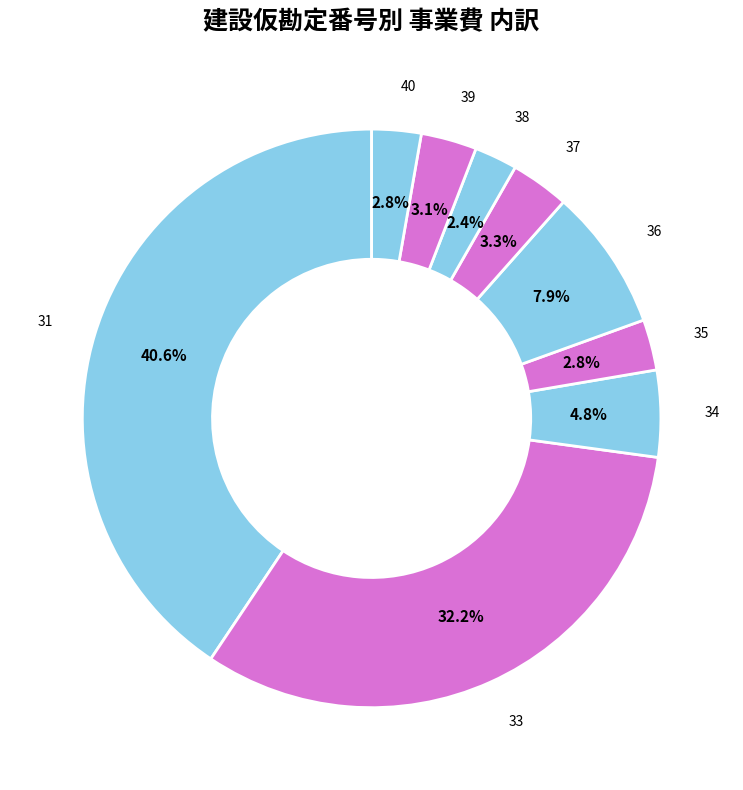

Does 34 represent more than half of the total?

No